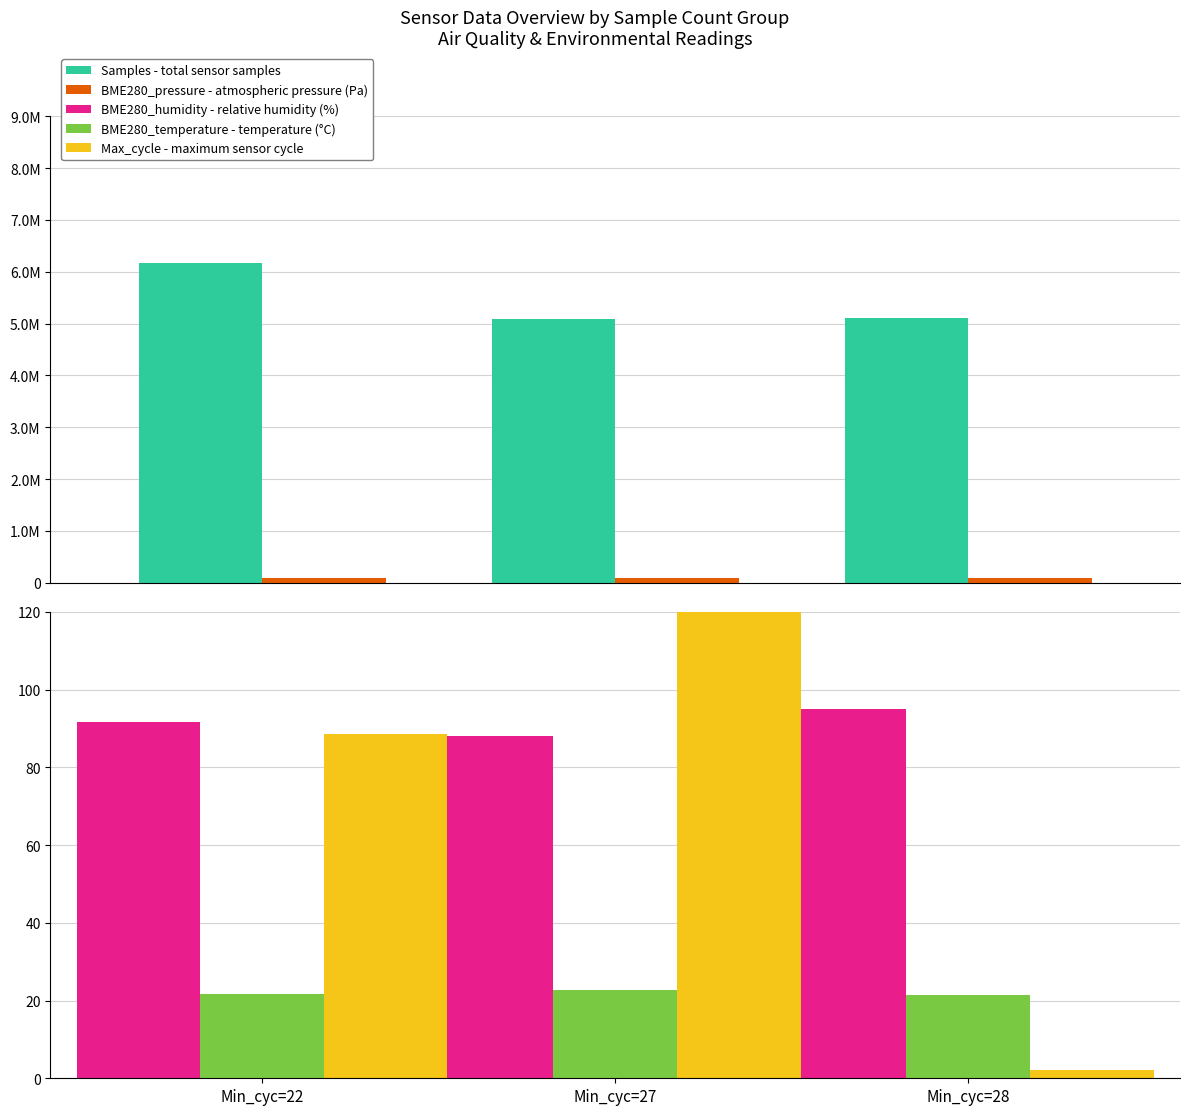

Read the Samples - total sensor samples value at Min_cyc=22.

6169504.0